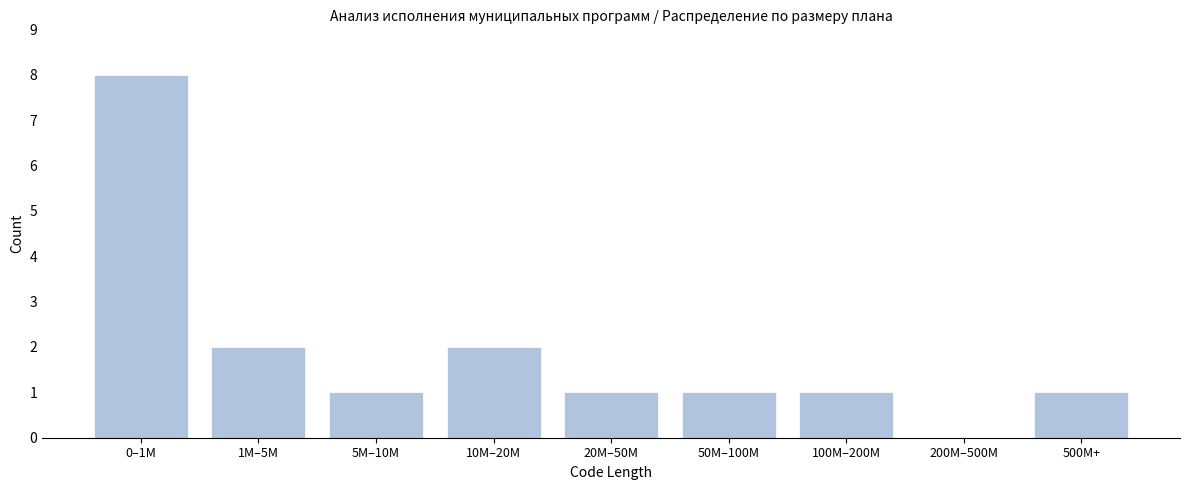

Reading right to left, extract all data points from this chart.

500M+=1	200M–500M=0	100M–200M=1	50M–100M=1	20M–50M=1	10M–20M=2	5M–10M=1	1M–5M=2	0–1M=8